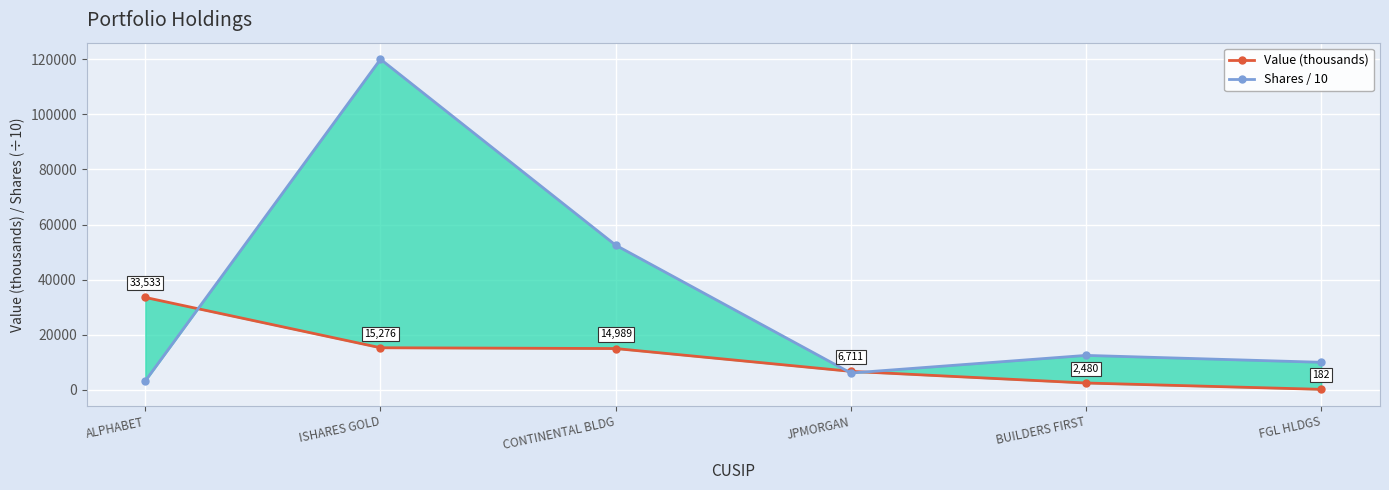

Rank the series by their maximum value, from lowest to highest.

Value (thousands), Shares / 10